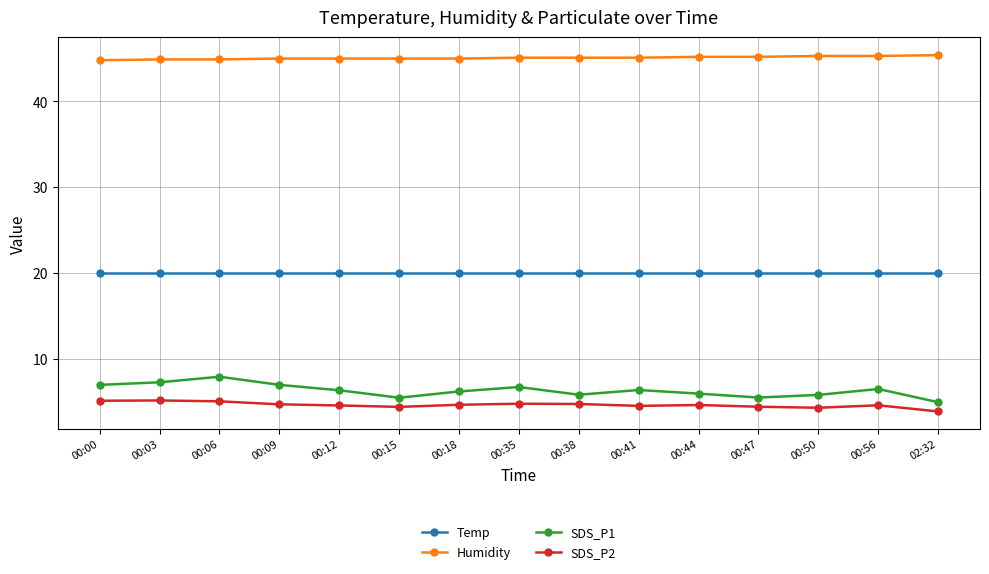

Does the chart have visible grid lines?

Yes